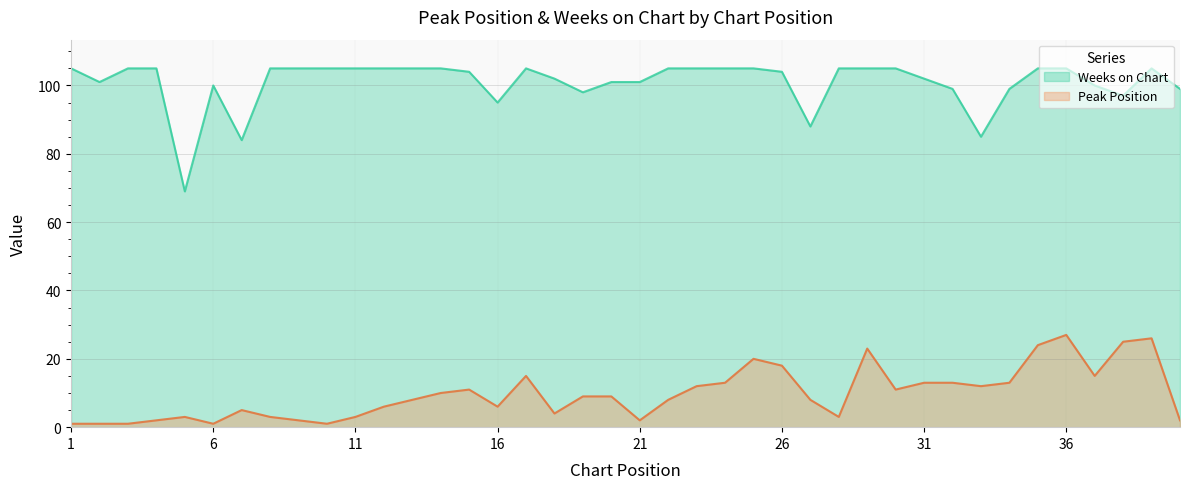

Rank the series at 25 from lowest to highest value.

Peak Position, Weeks on Chart